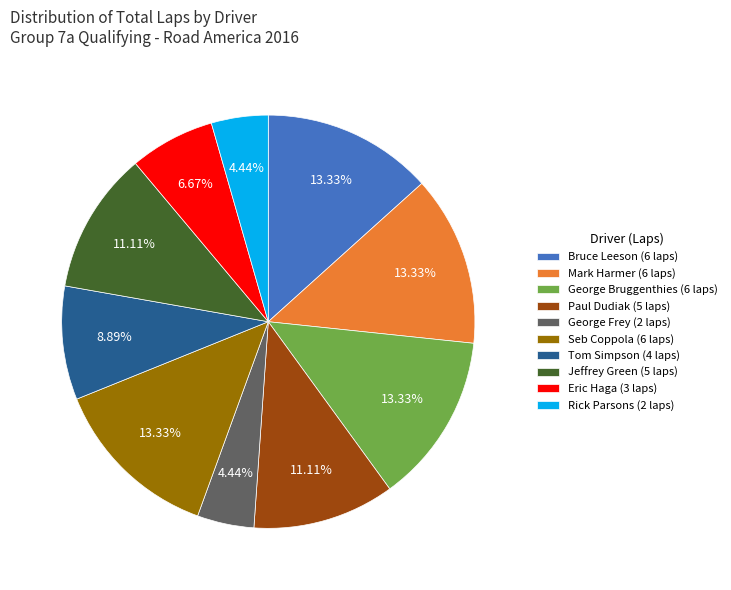

How many slices are in this pie chart?

10